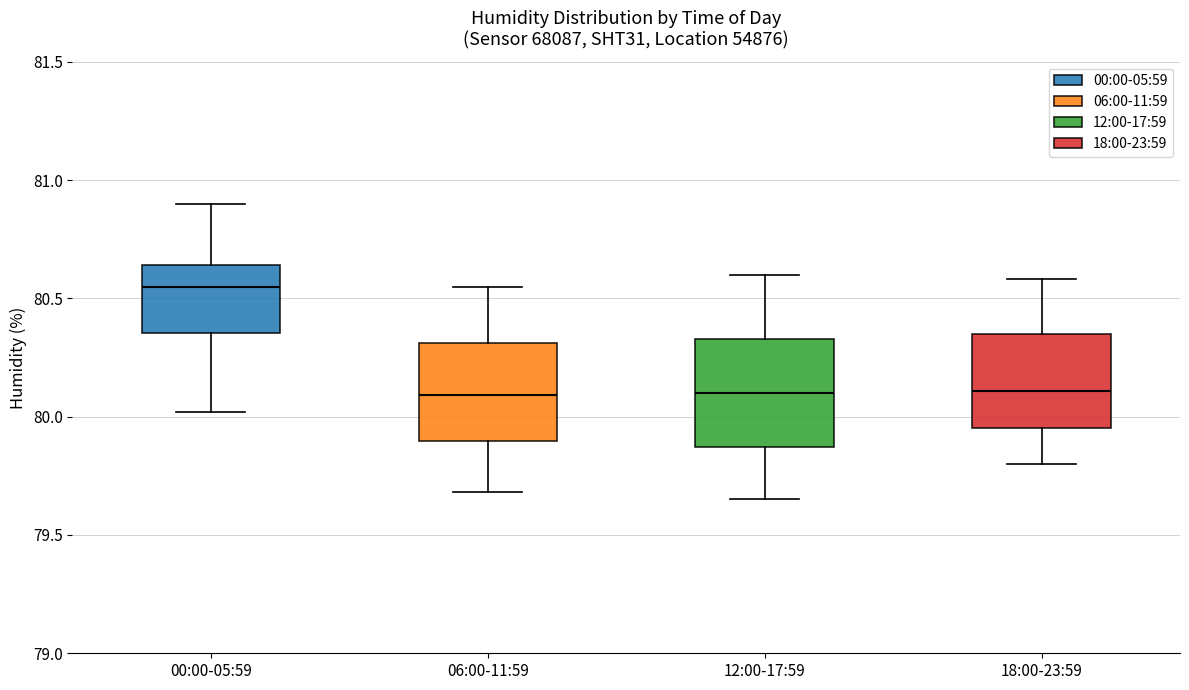

Reading left to right, transcribe this box plot: for each box, give where its median line is, the range the box spans, and where its two whiskers end, as read against the y-axis. The values are not printed on the chart, so give them approximately, as read against the axis.

00:00-05:59: median 80.55, box 80.35 to 80.65, whiskers 80.00 to 80.90
06:00-11:59: median 80.10, box 79.90 to 80.30, whiskers 79.70 to 80.55
12:00-17:59: median 80.10, box 79.85 to 80.35, whiskers 79.65 to 80.60
18:00-23:59: median 80.10, box 79.95 to 80.35, whiskers 79.80 to 80.60